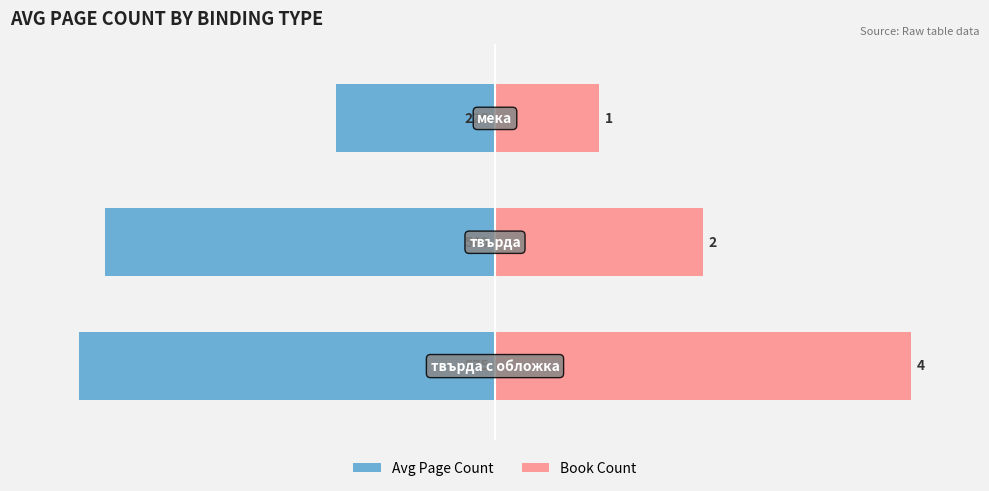

Reading right to left, list all the values displayed in this chart.

Avg Page Count: -229.6	-563.5	-600.0
Book Count: 150.0	300.0	600.0